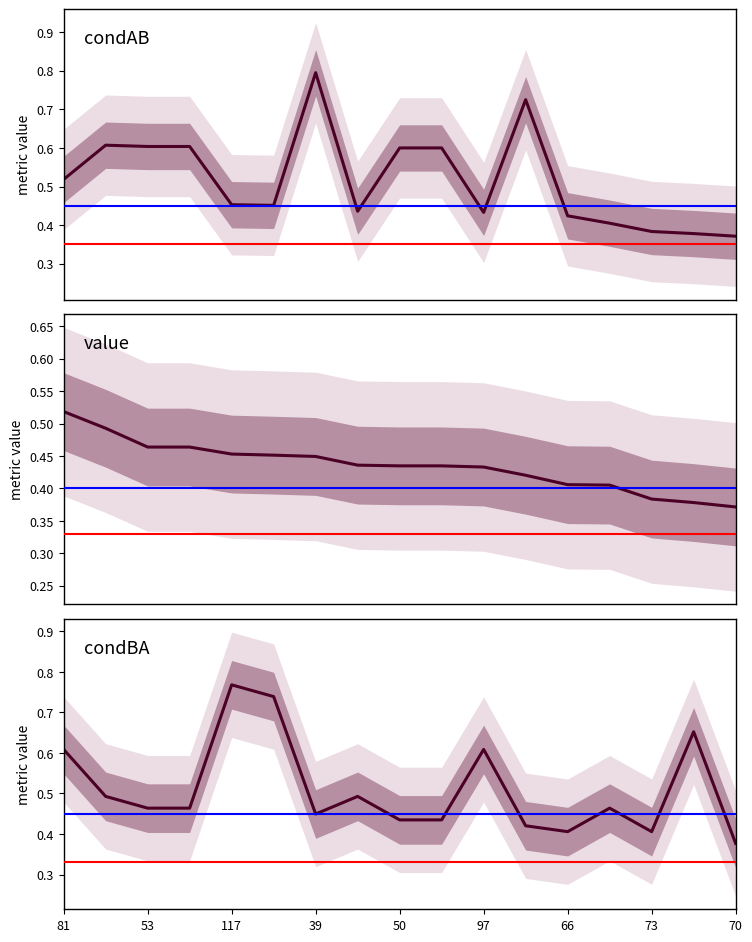

What is the difference between the maximum and minimum values in the value series?

0.1